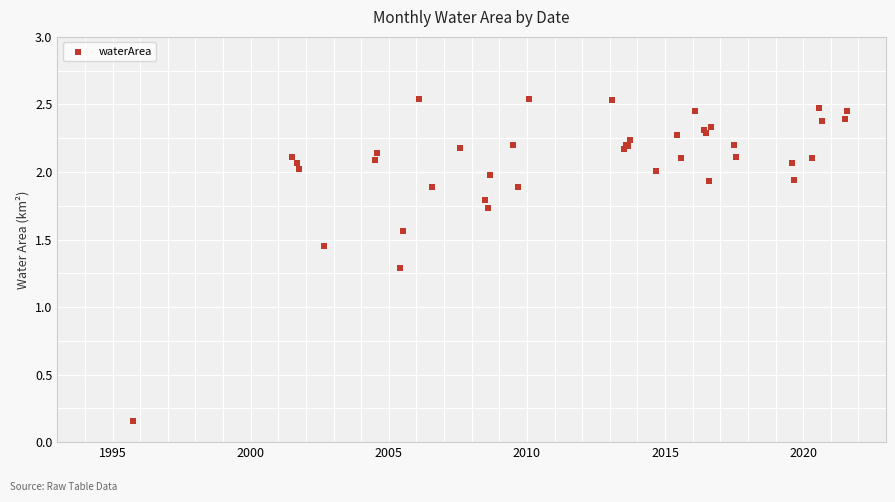

What Y value in the scatter plot is closest to 1?

1.3